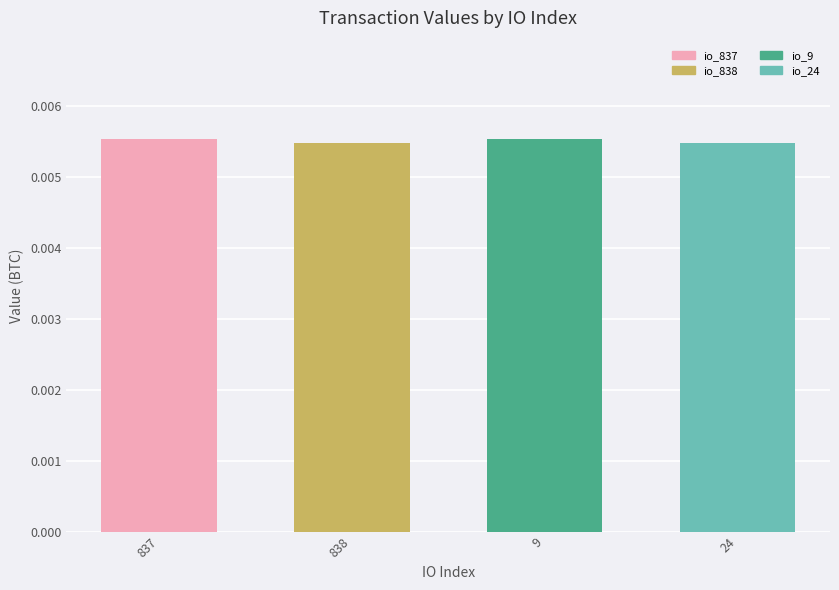

How many values are between 0 and 1?

4